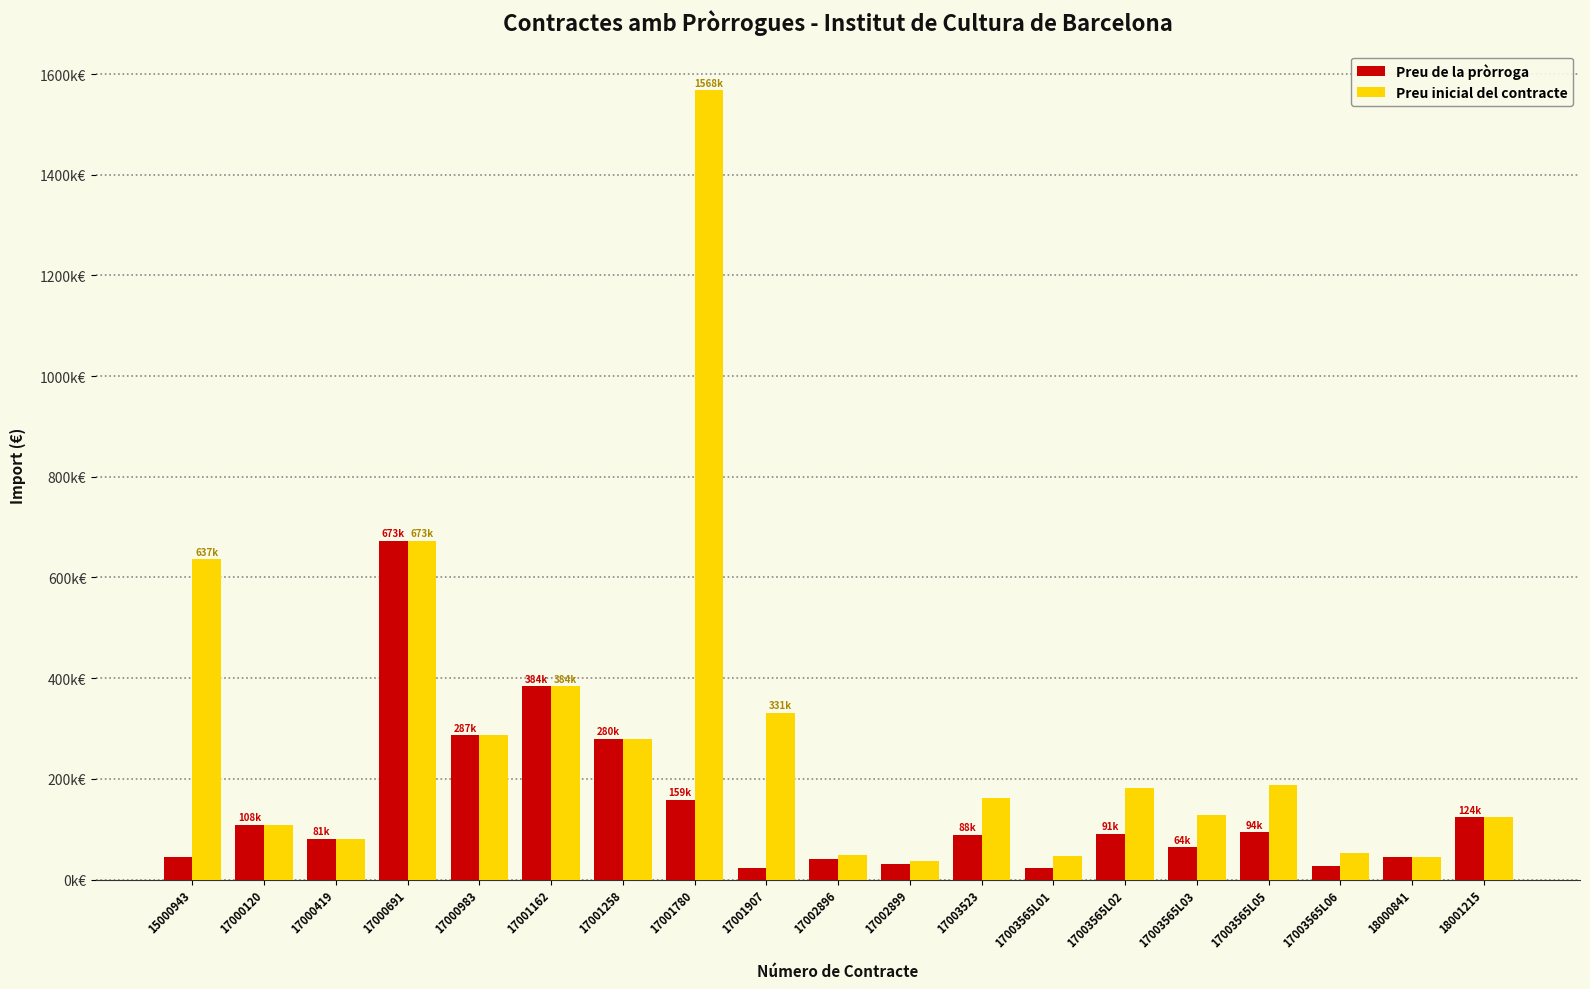

Does the chart contain any negative values?

No